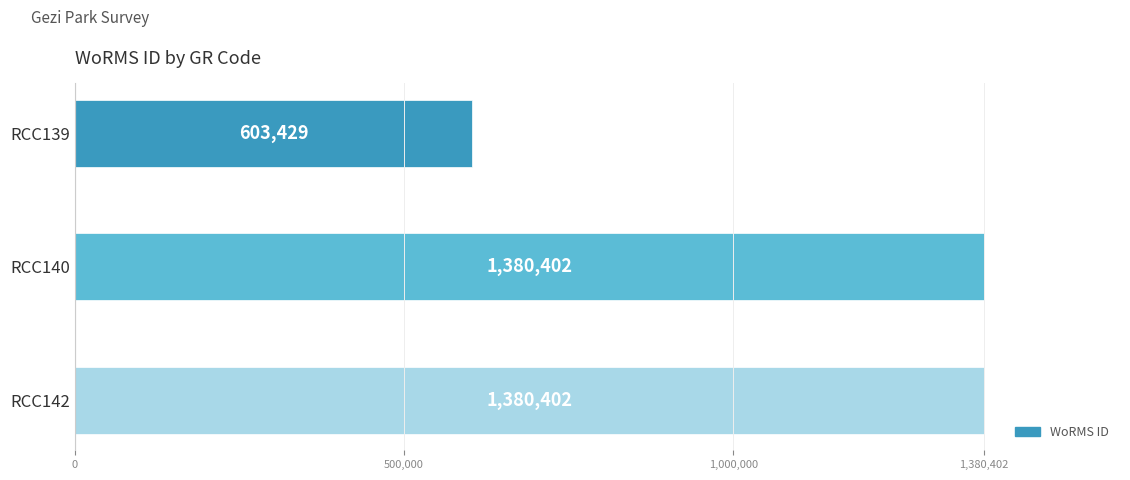

What is the maximum value shown in the chart?

1380402